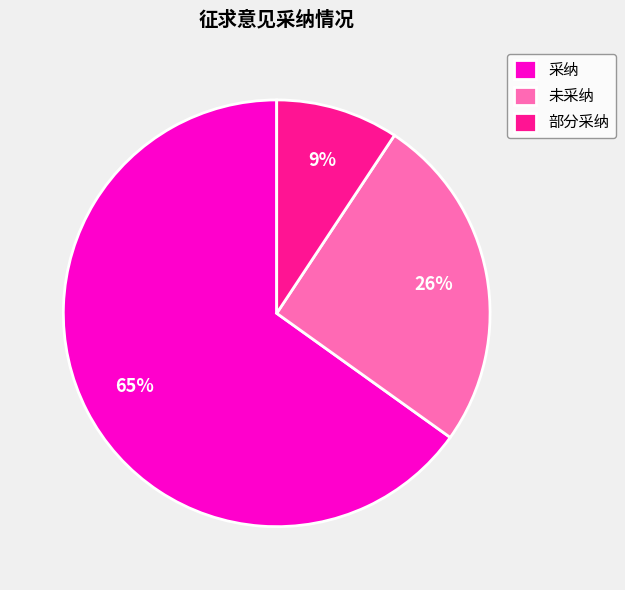

To the nearest percent, what percentage of the pie is 部分采纳?

9%